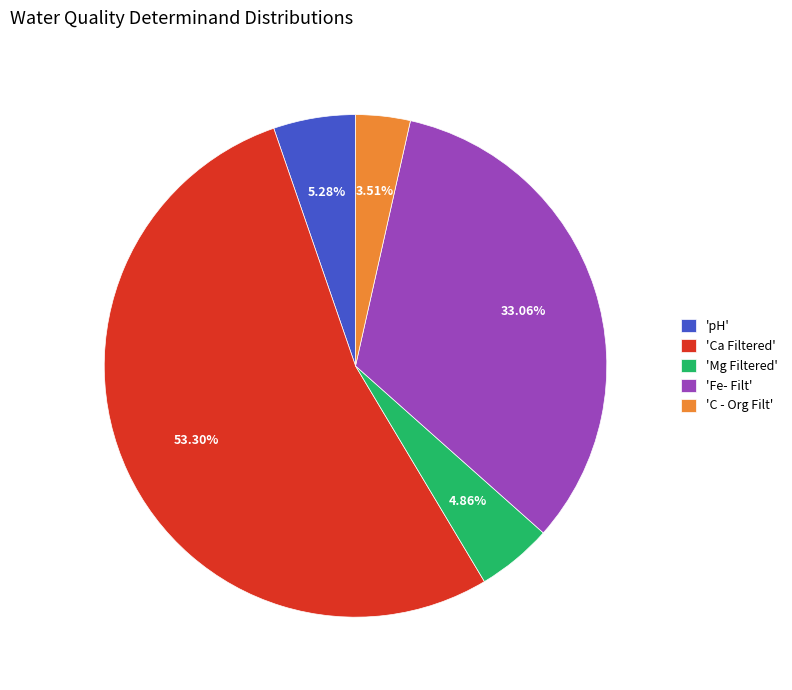

What is the smallest slice in the pie chart?

'C - Org Filt'